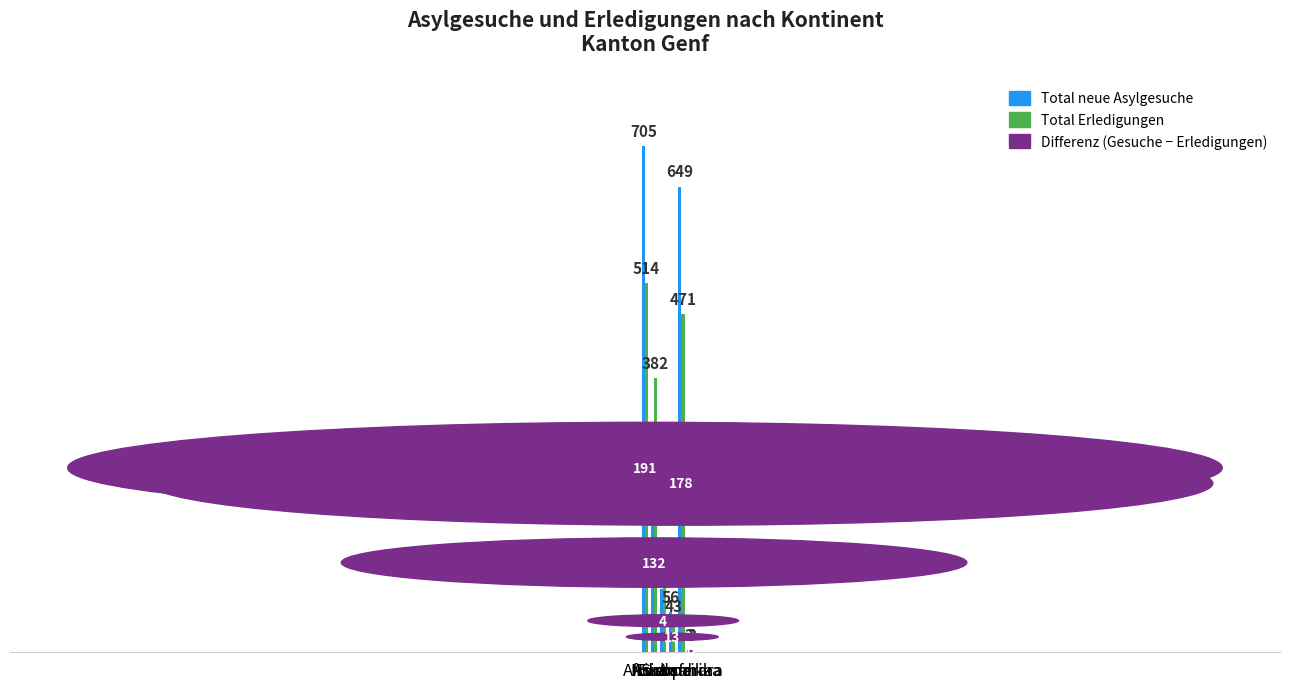

Reading left to right, list all the values displayed in this chart.

Total neue Asylgesuche: 705	250	88	56	649	3
Total Erledigungen: 514	382	92	43	471	3